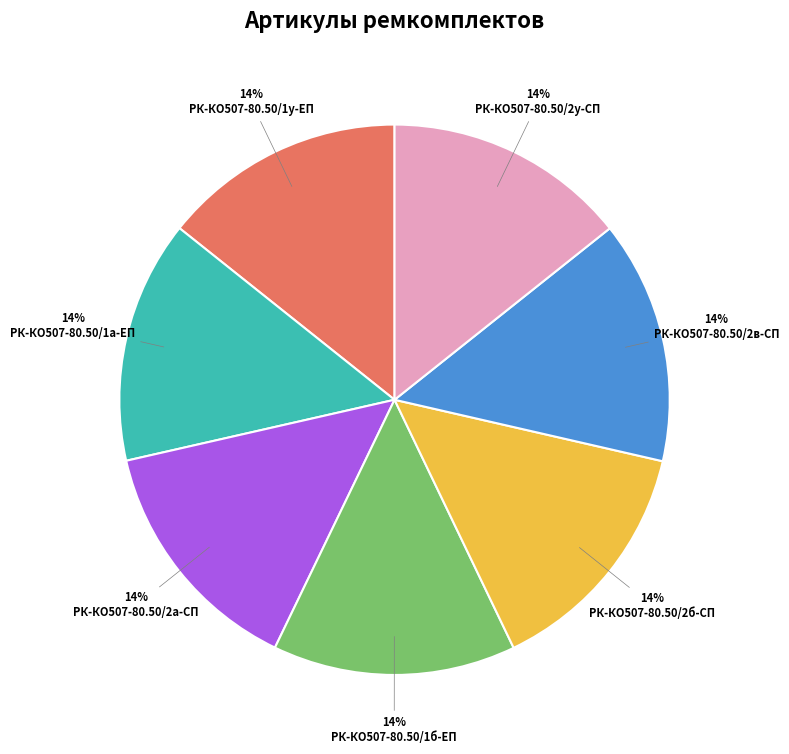

What percentage is the РК-КО507-80.50/2у-СП slice, to the nearest percent?

14%